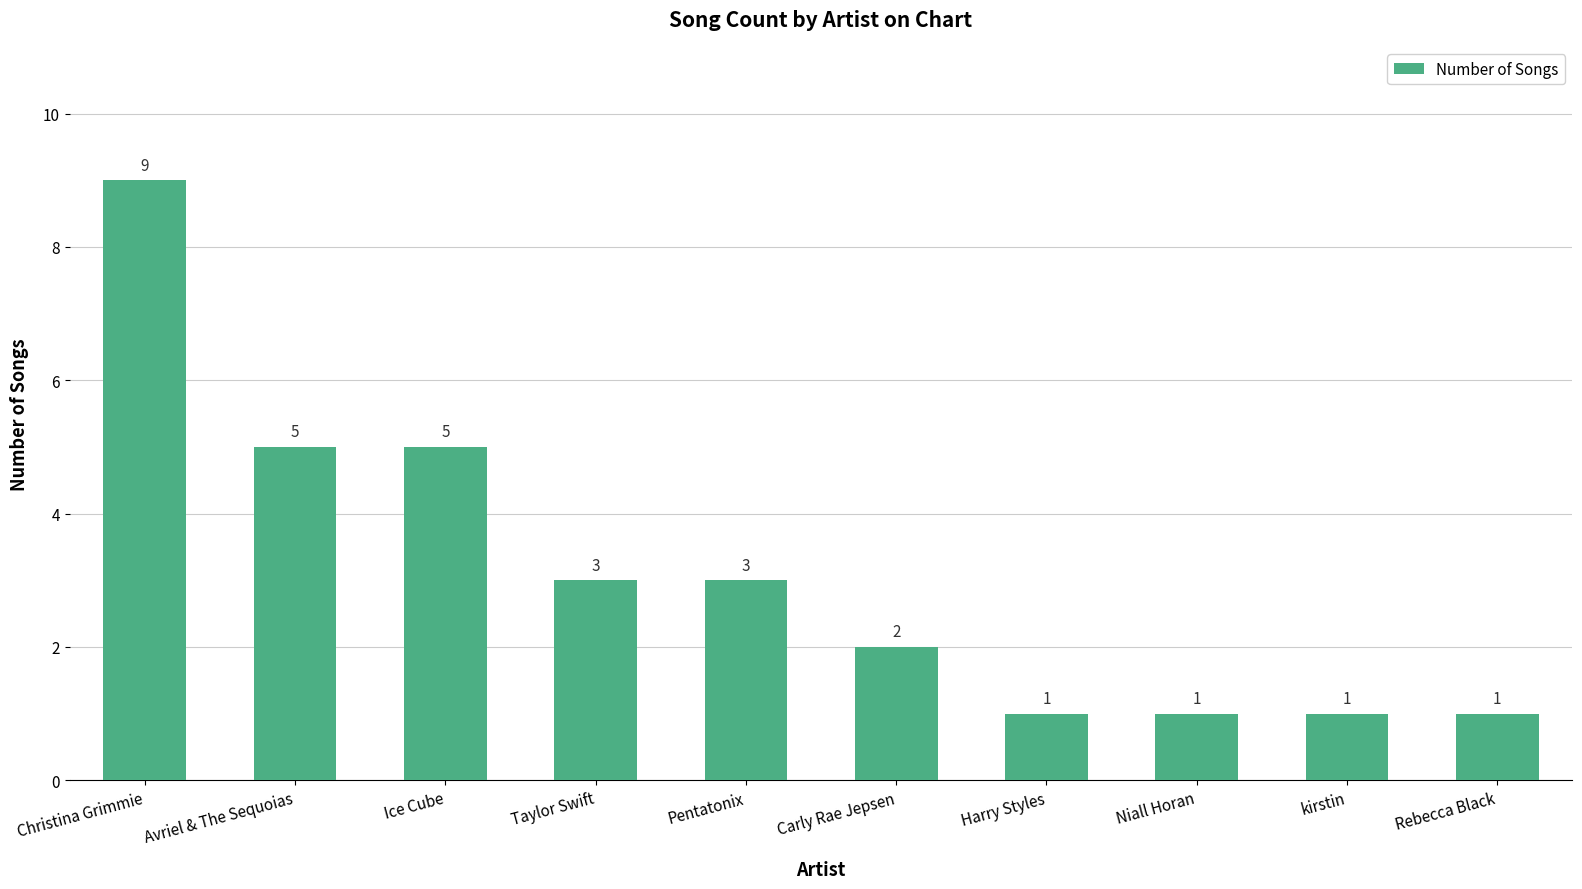

At which label does the data first exceed 3?

Christina Grimmie